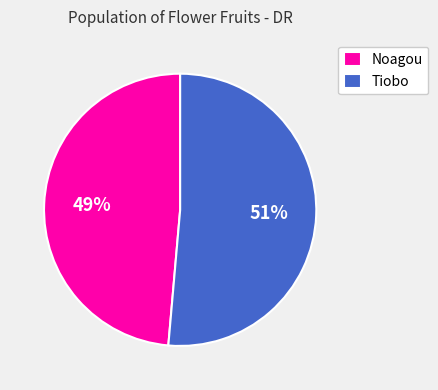

Rank the categories by value from lowest to highest.

Noagou, Tiobo